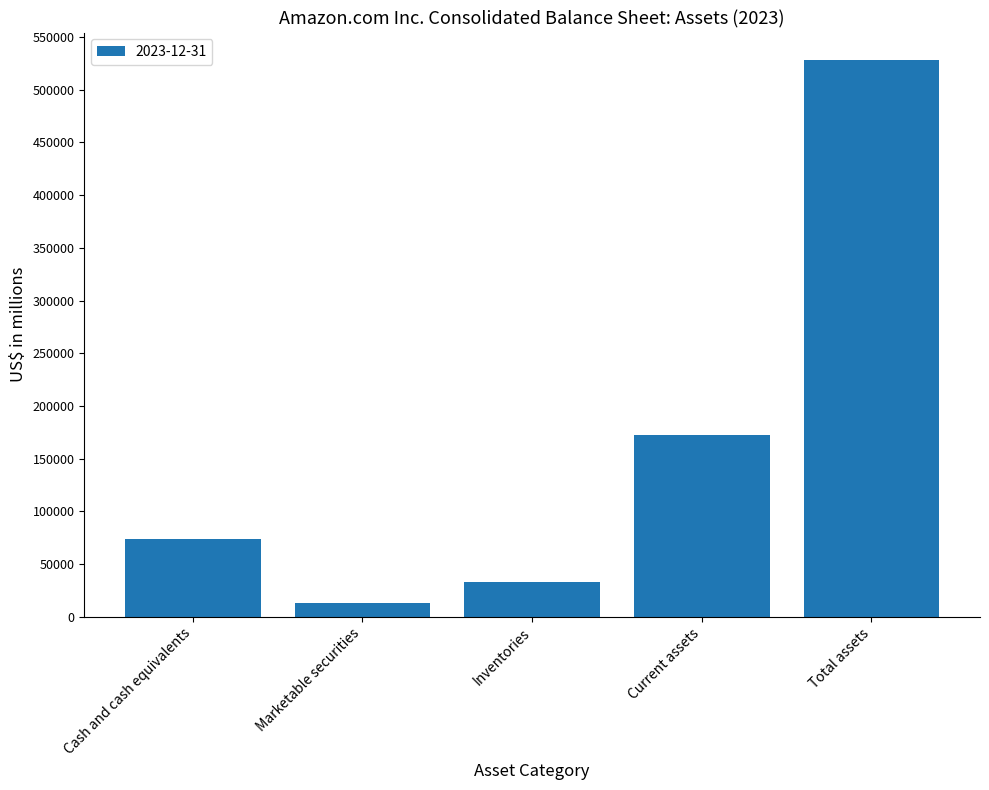

Which has a higher value, Cash and cash equivalents or Marketable securities?

Cash and cash equivalents